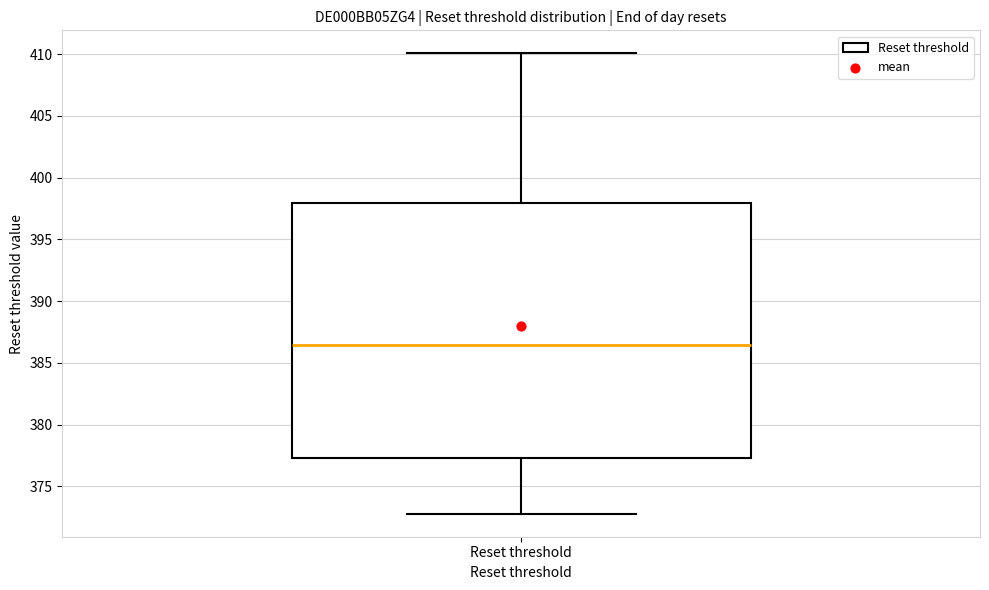

Where is the lower edge of the box for Reset threshold on the y-axis? The values are not printed on the chart, so give them approximately, as read against the axis.

377.5